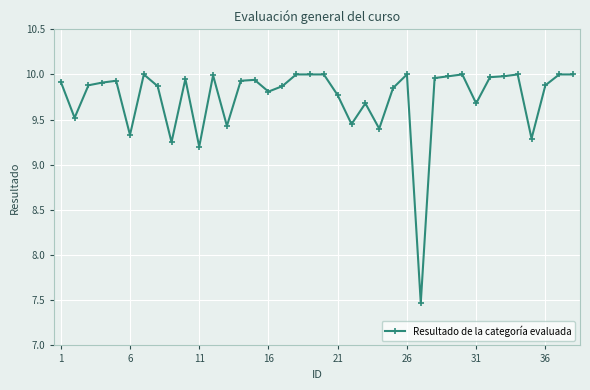

What is the sum of all values?

370.1